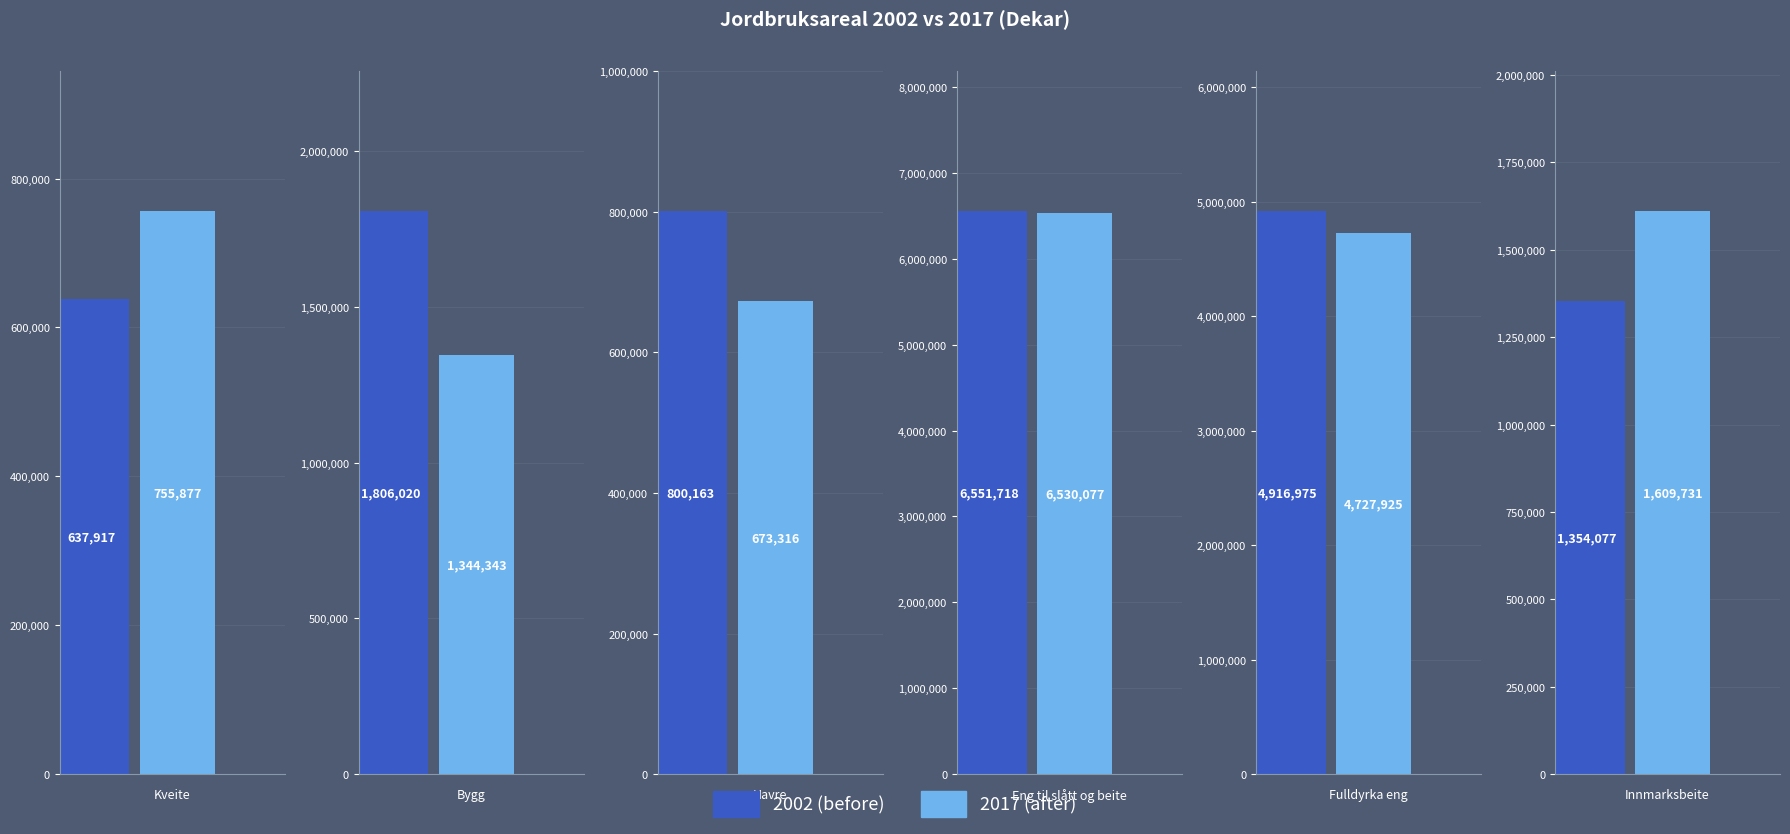

How many values in the 2017 series exceed 1609731?

2